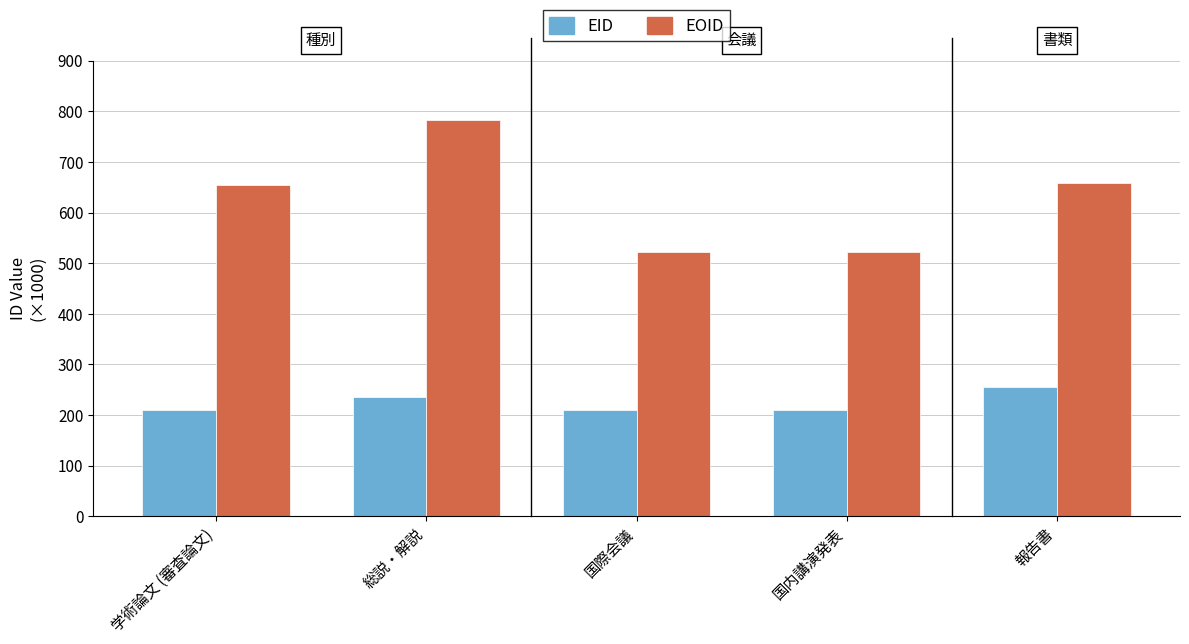

How many groups of bars are there?

5